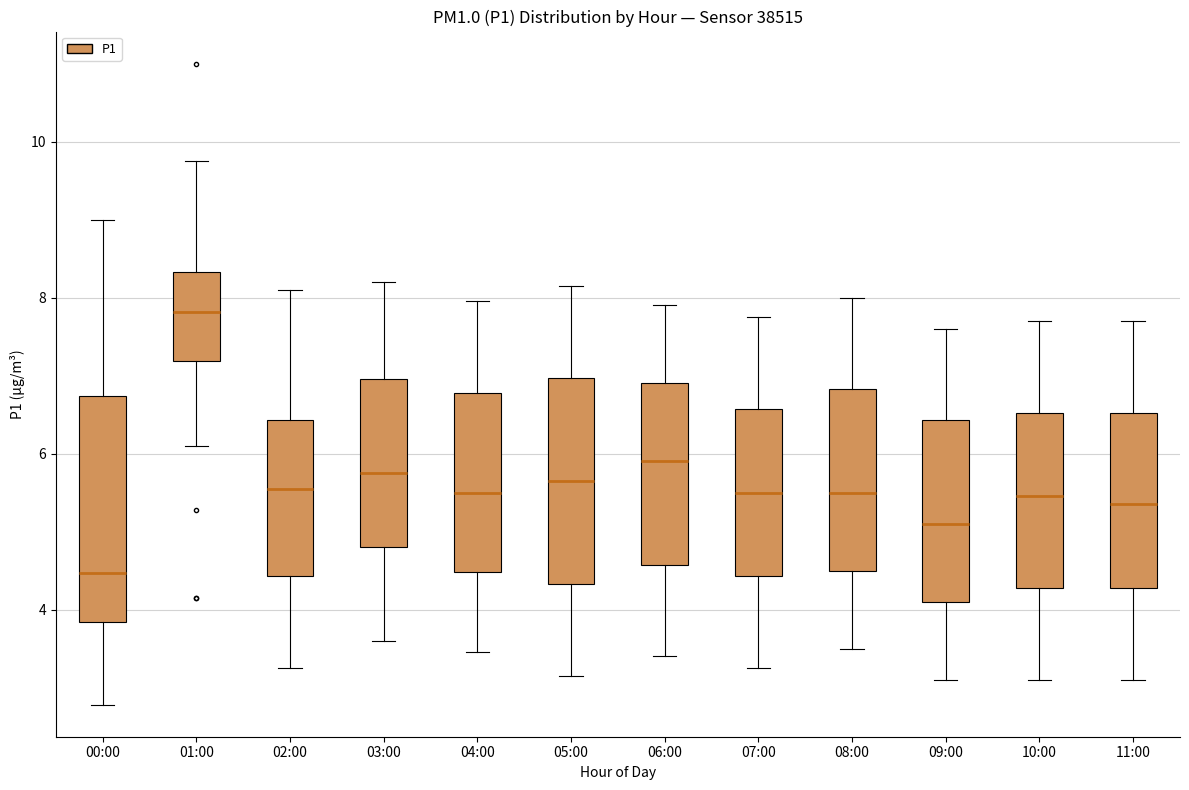

Which box's median line is the highest?

01:00